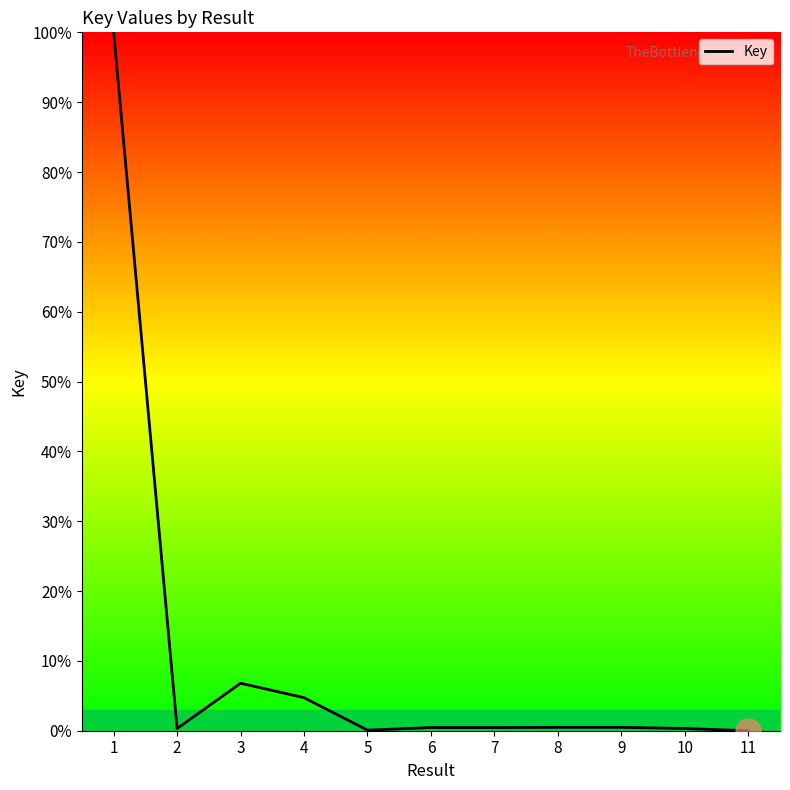

What is the change in value from 1 to 3?

-93.2